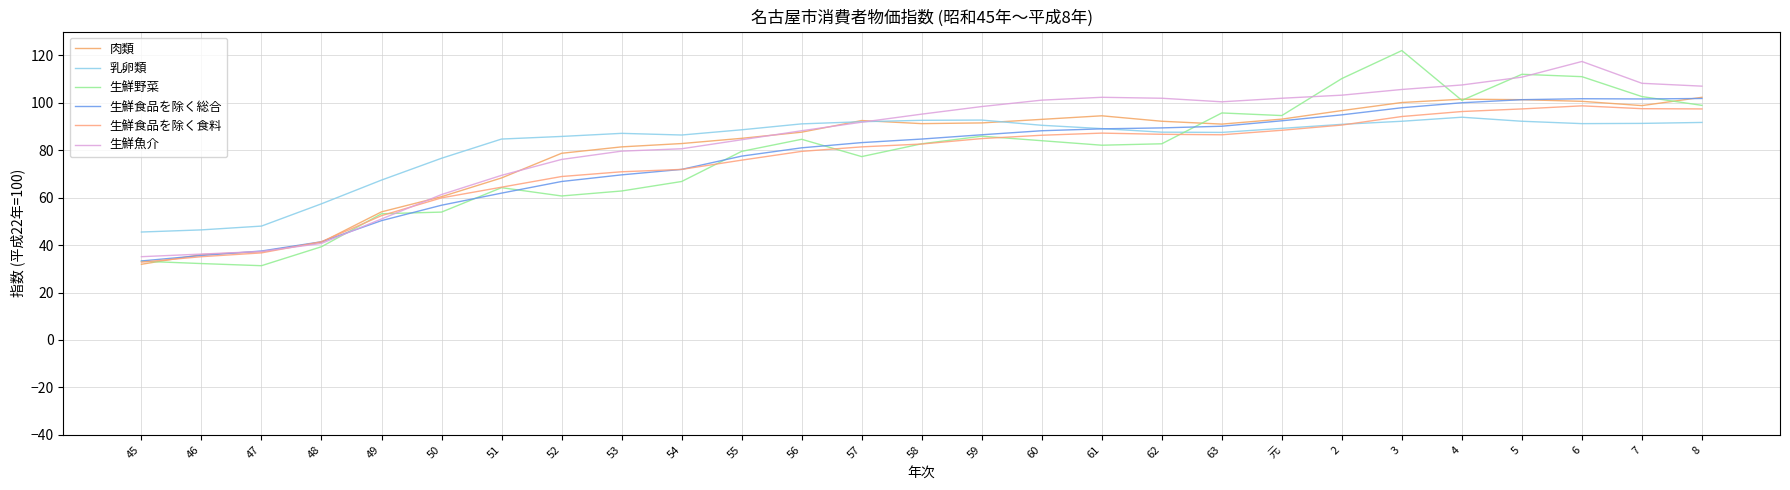

How many intersections are there between 生鮮魚介 and 生鮮食品を除く食料?

2